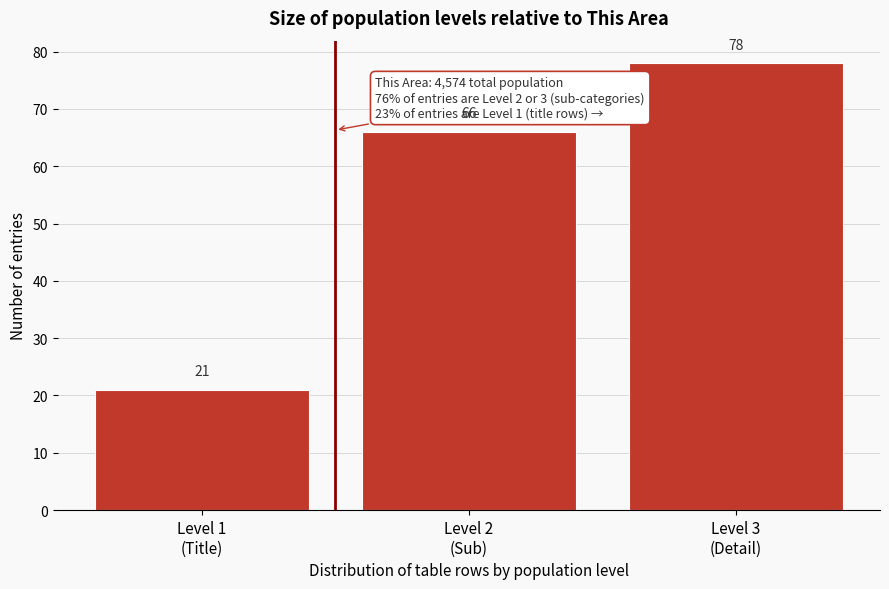

Reading left to right, transcribe all the data shown in this chart.

21	66	78